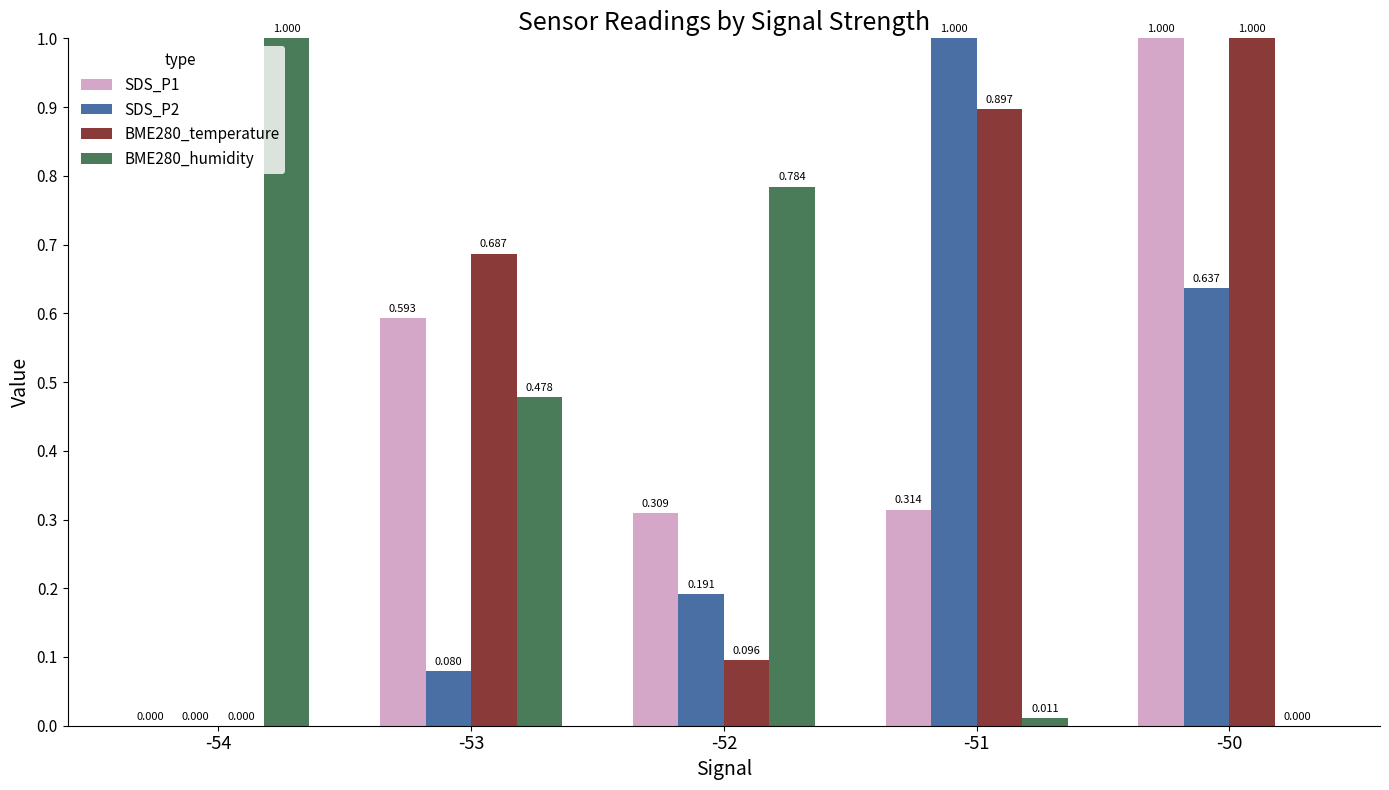

How many data points does each series have?

5